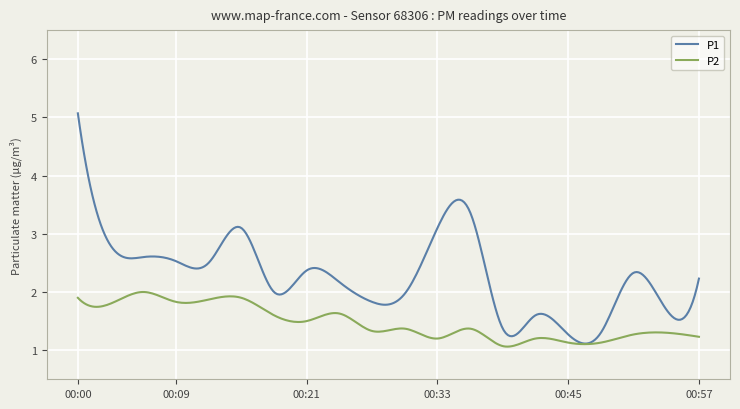

In P1, how many points are higher than both neighbors (excluding endpoints)?

6